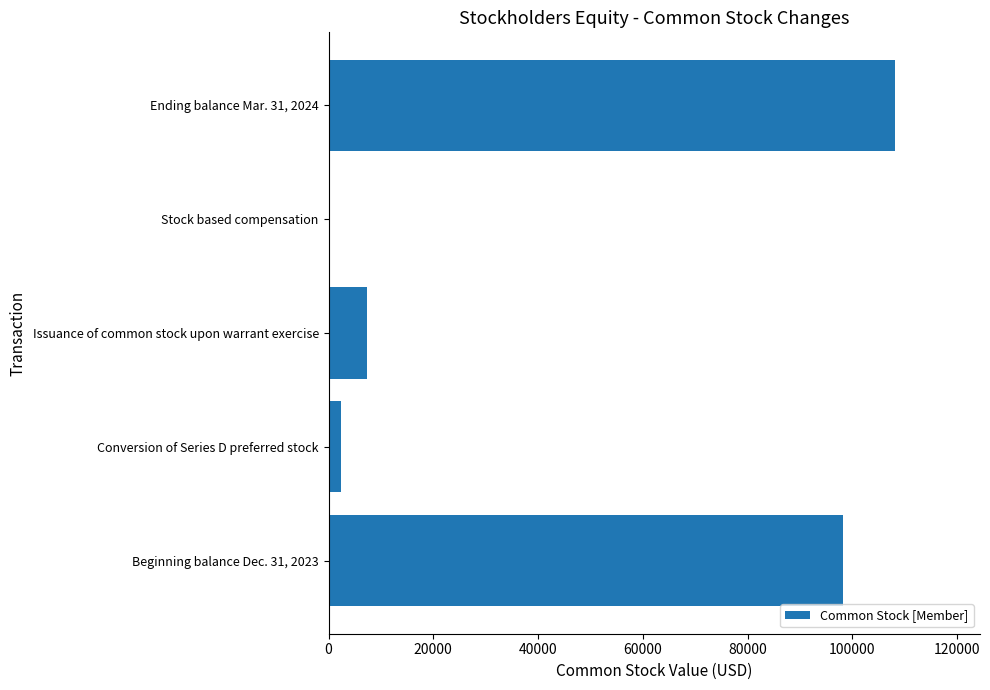

At which category does the chart reach its peak across all series?

Ending balance Mar. 31, 2024